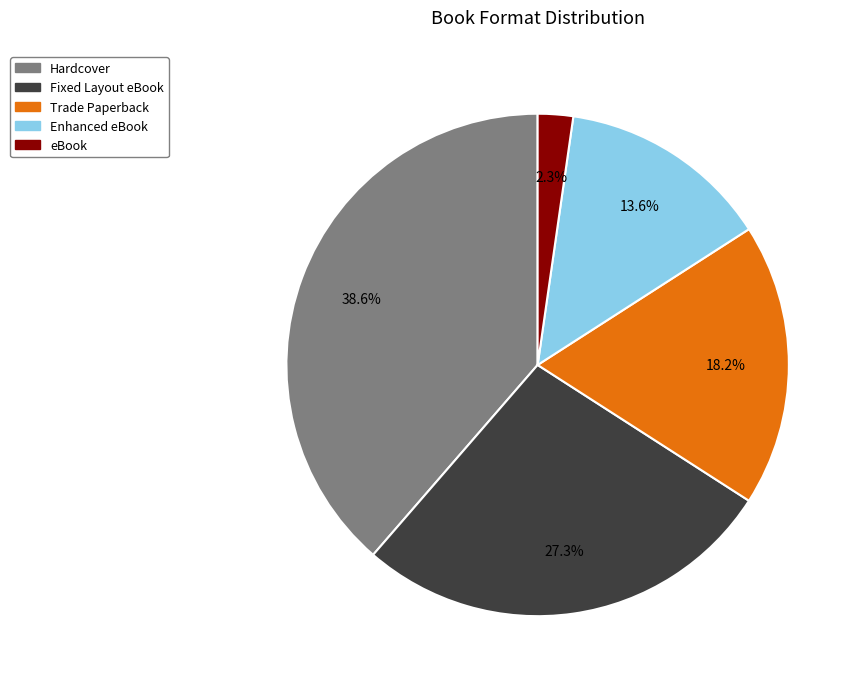

Does any single category account for the majority?

No